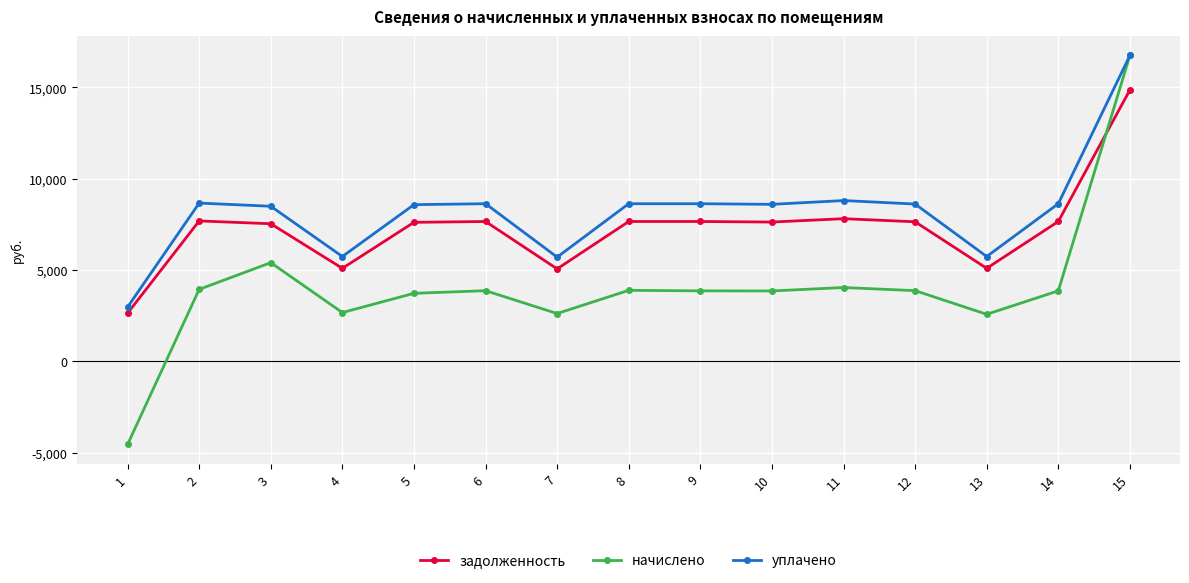

At how many categories does at least one series exceed 15695?

1